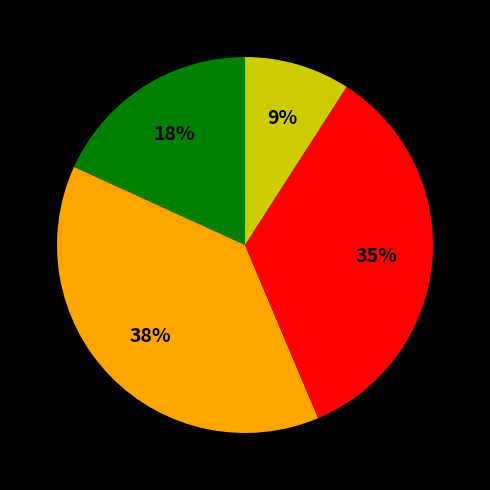

Count the number of slices in the pie.

4